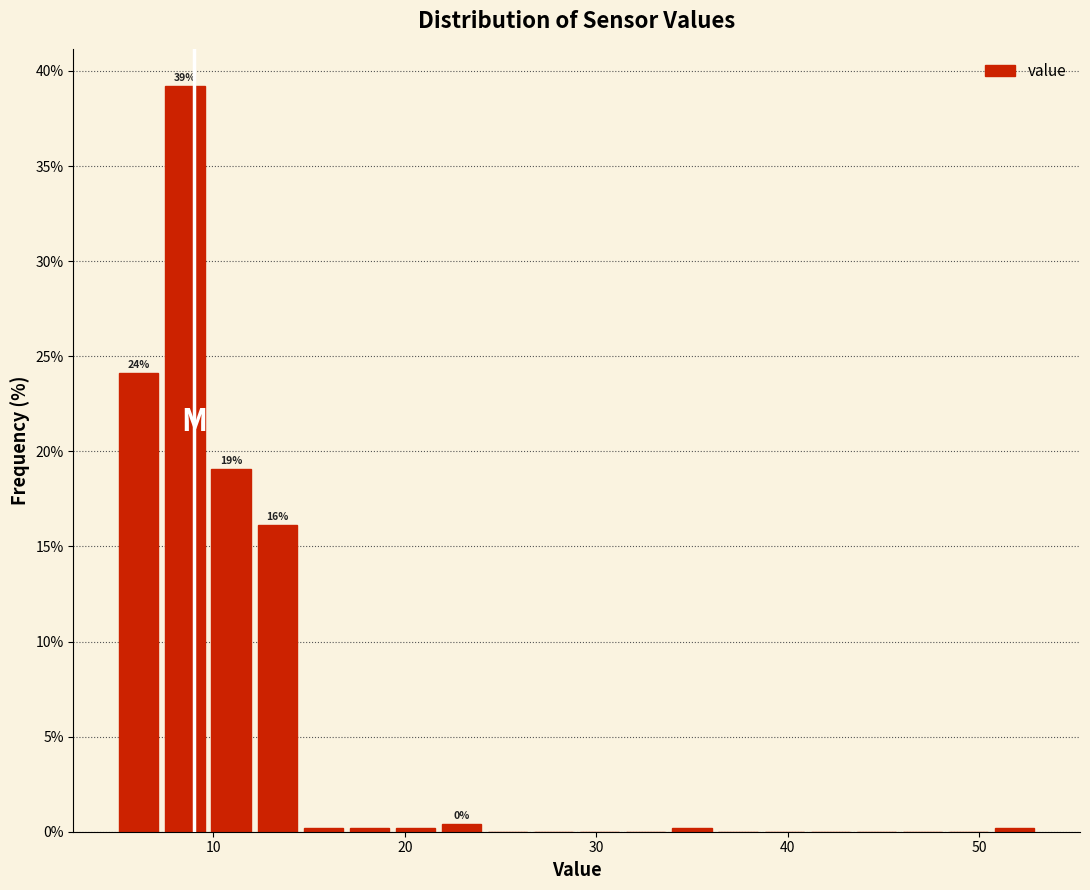

Read against the x-axis, roughly where is the centre of the tallest bar?

9